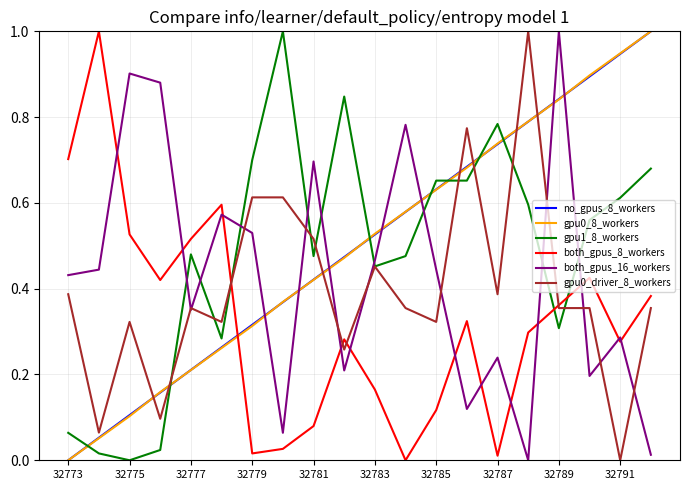

True or false: gpu1_8_workers and both_gpus_8_workers cross at least once.

True